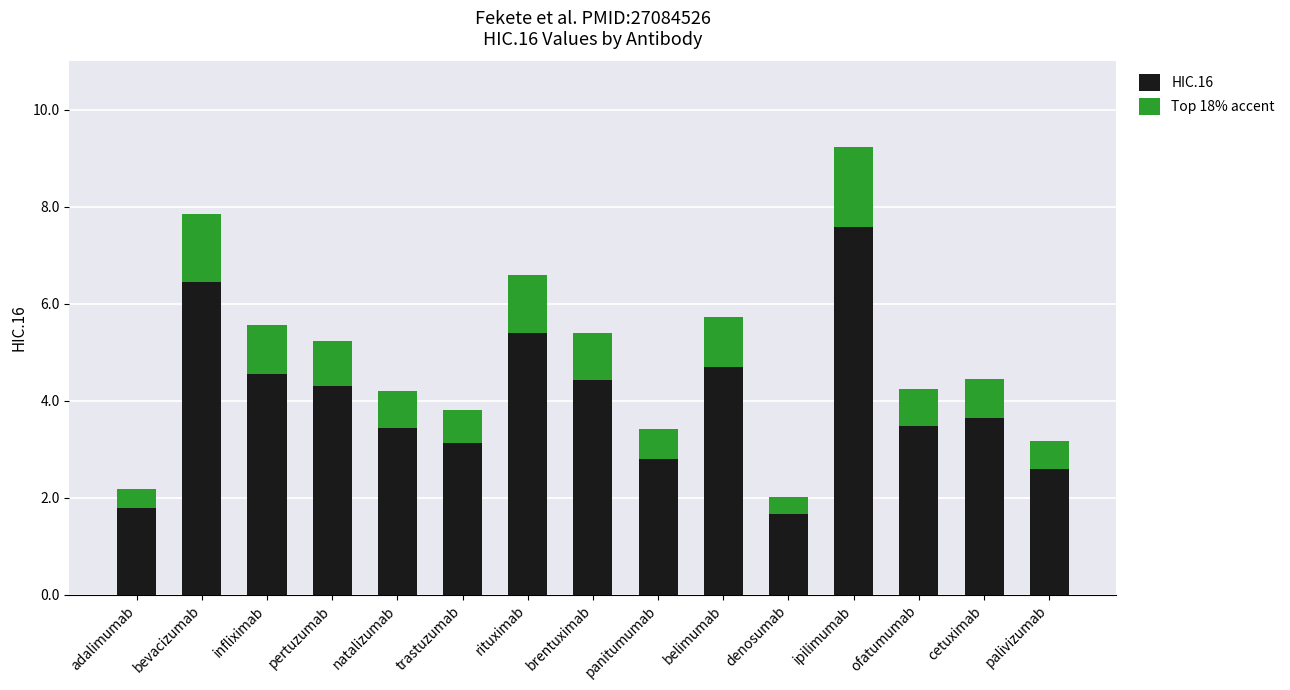

Rank the series by their maximum value, from lowest to highest.

Top 18% accent, HIC.16